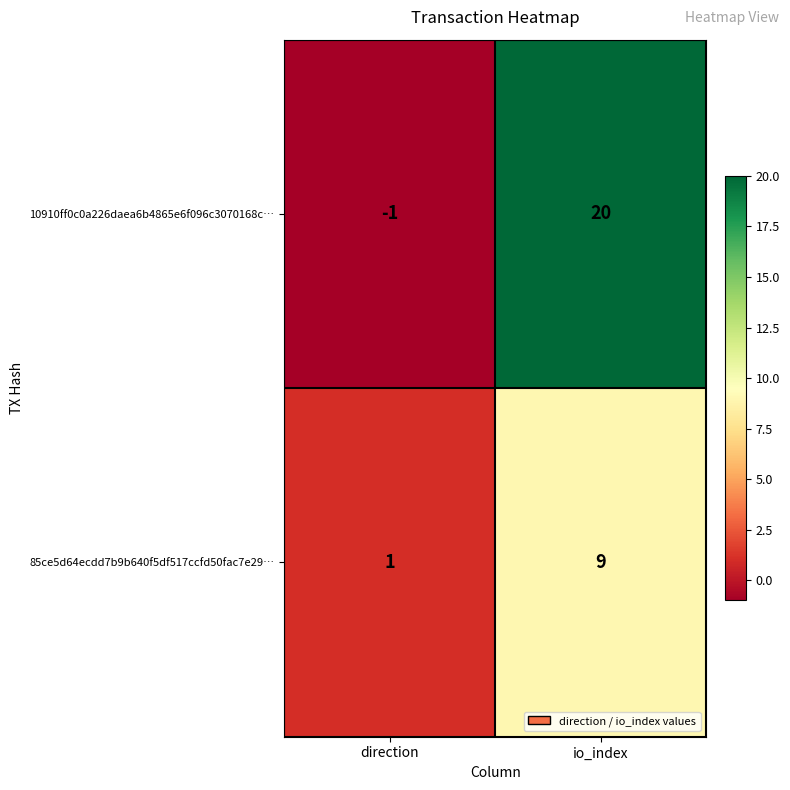

At which category does the chart reach its minimum across all series?

direction